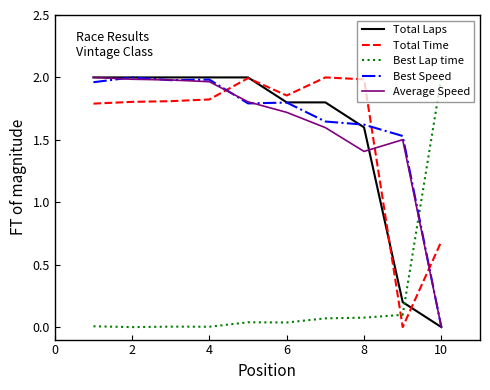

How many times do Total Time and Best Speed cross each other?

3